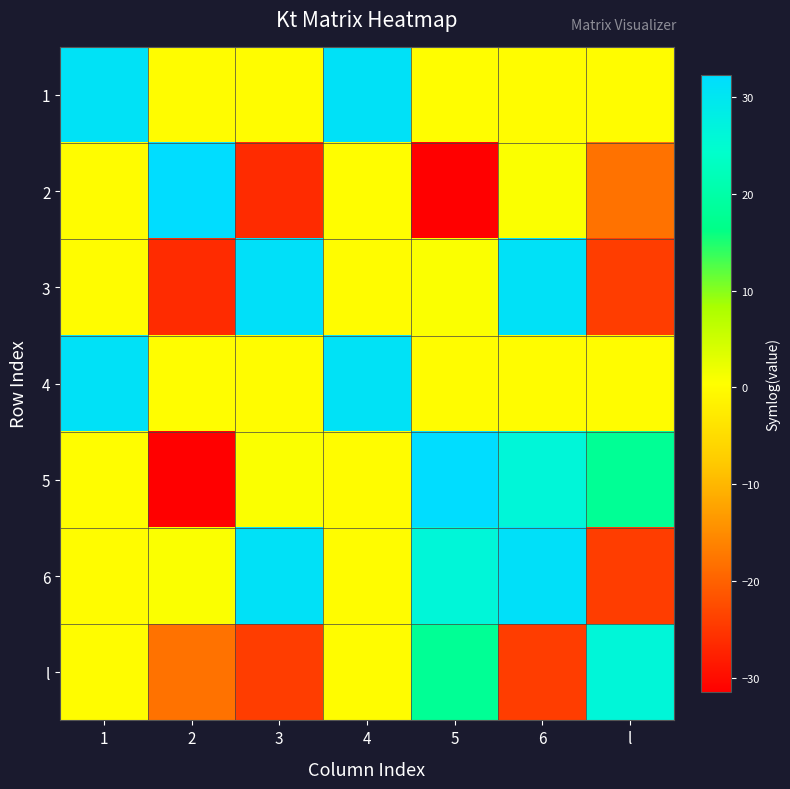

Reading left to right, list all the values displayed in this chart.

1: 1=30.9	2=-0.1	3=0.0	4=31.1	5=0.1	6=-0.0	l=-0.0
2: 1=-0.1	2=32.3	3=-26.3	4=0.1	5=-31.5	6=0.7	l=-18.0
3: 1=0.0	2=-26.3	3=31.3	4=-0.0	5=0.7	6=31.1	l=-24.3
4: 1=31.1	2=0.1	3=-0.0	4=30.9	5=-0.1	6=-0.0	l=0.0
5: 1=0.1	2=-31.5	3=0.7	4=-0.1	5=32.3	6=26.3	l=18.0
6: 1=-0.0	2=0.7	3=31.1	4=-0.0	5=26.3	6=31.3	l=-24.3
l: 1=-0.0	2=-18.0	3=-24.3	4=0.0	5=18.0	6=-24.3	l=26.3